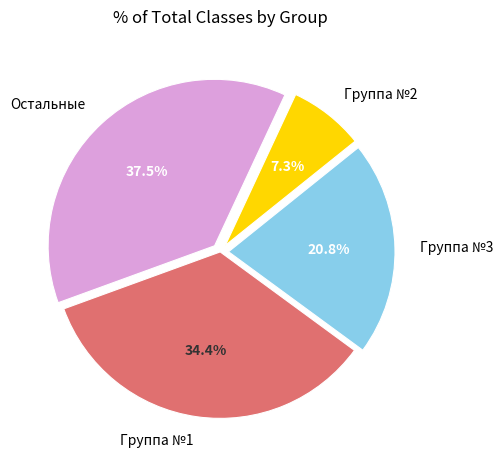

To the nearest percent, what is the difference between the largest and smallest slice percentages?

30%